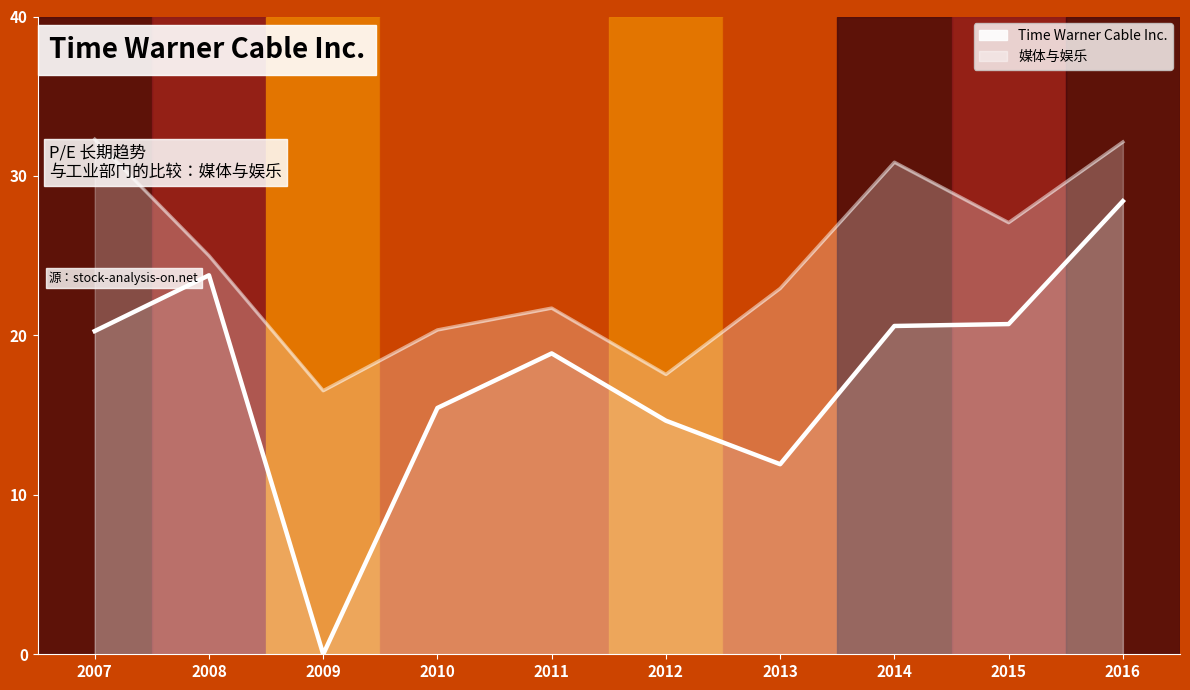

How many lines are shown in the chart?

1